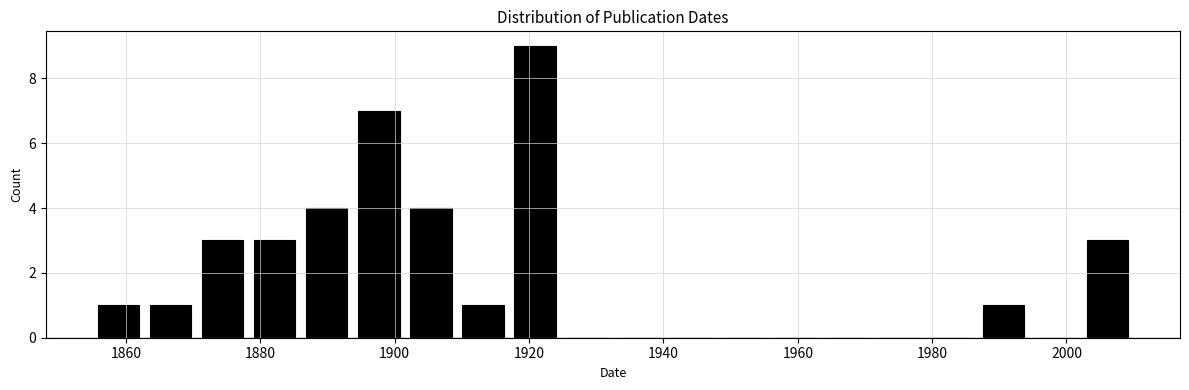

Read against the x-axis, roughly where is the centre of the tallest bar?

1920